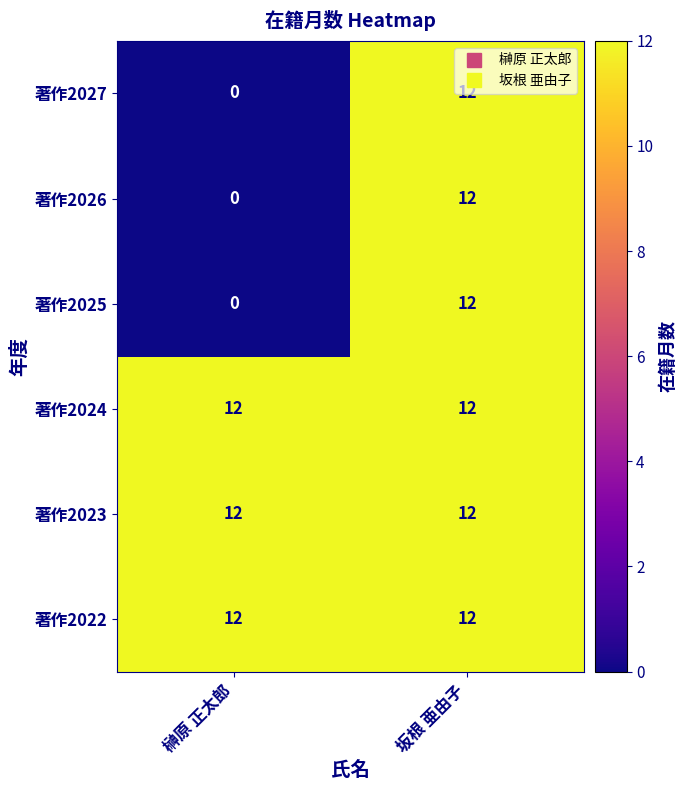

The value of 著作2022 at 坂根 亜由子 is 21. True or false?

False